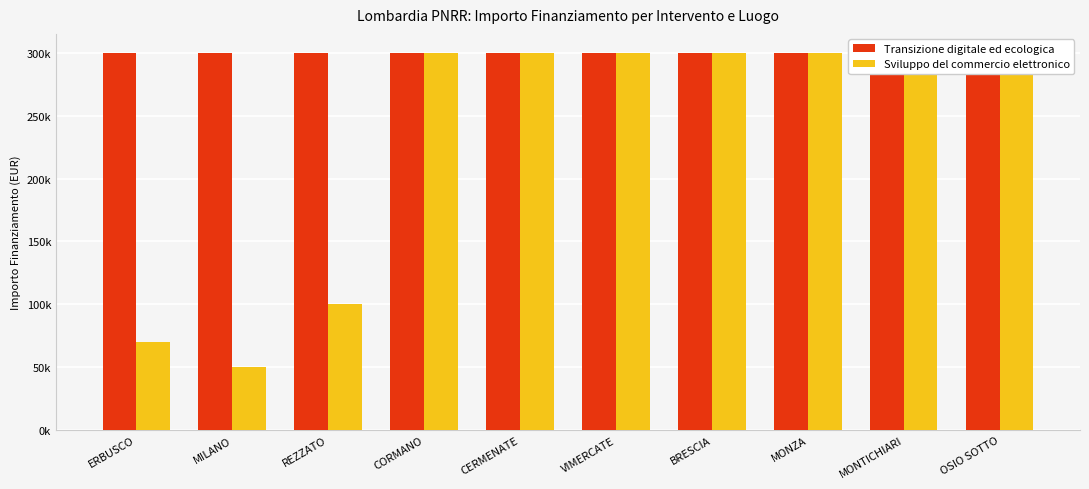

At how many categories does at least one series exceed 234575?

10